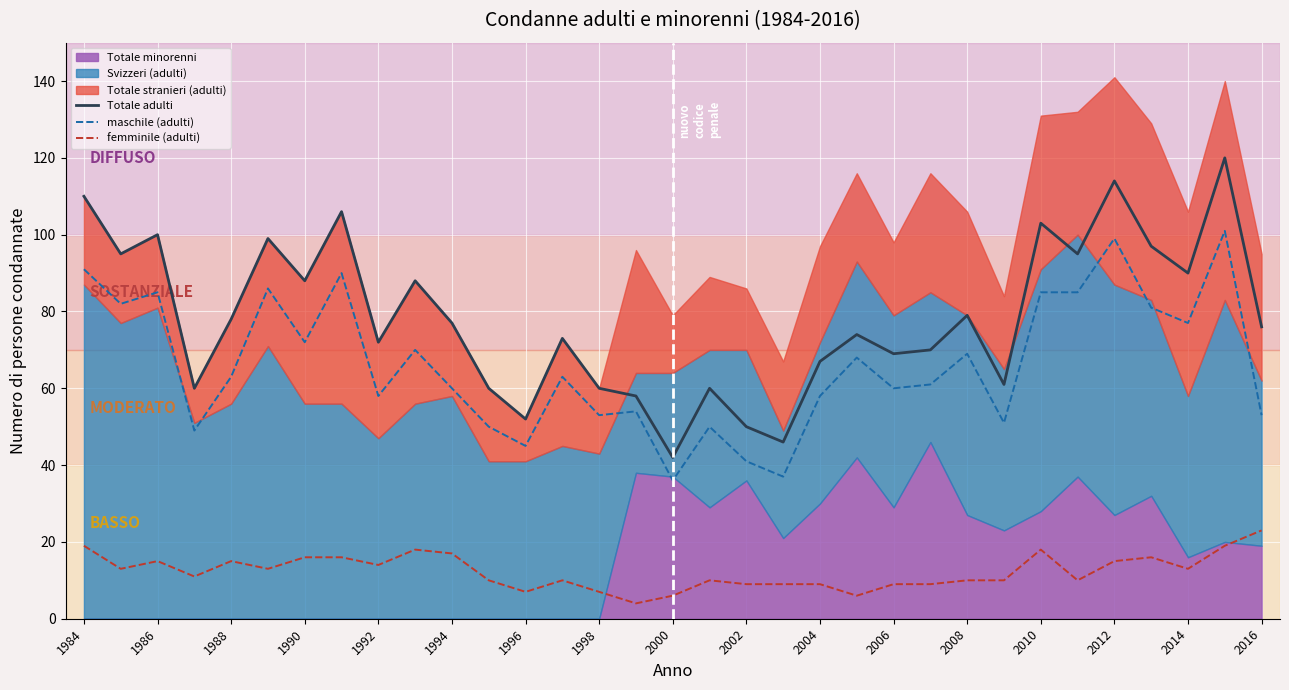

What is the minimum value for maschile (adulti)?

36